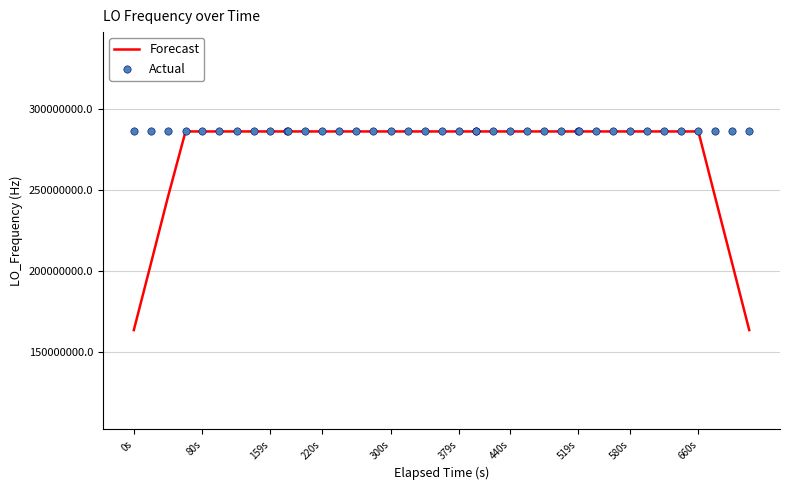

At how many categories does at least one series exceed 223290765?

40